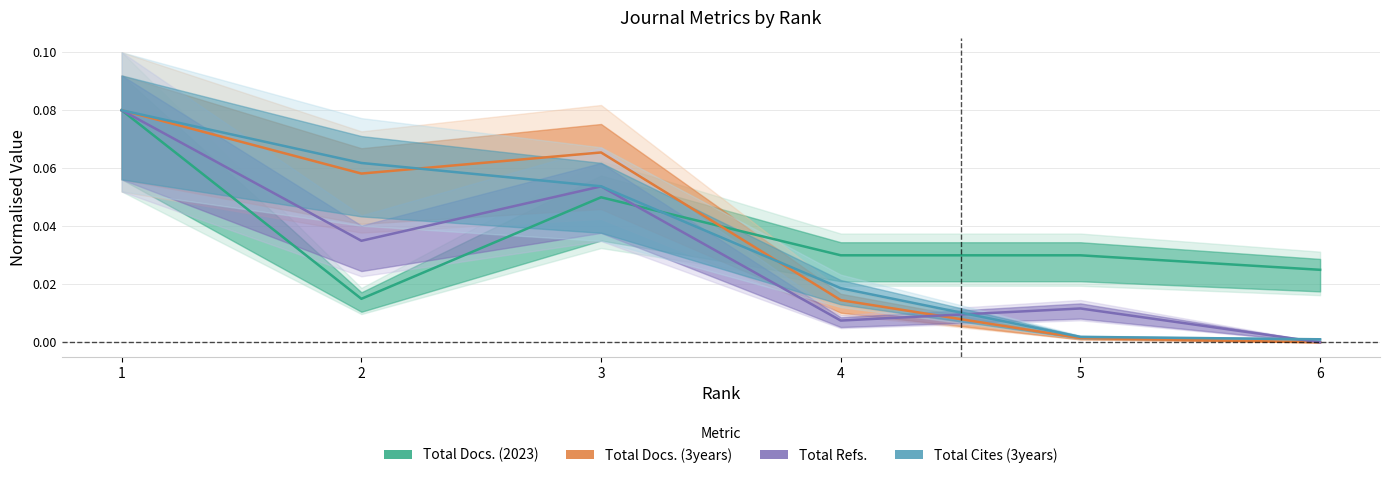

At which label does Total Docs. (2023) reach its minimum?

2